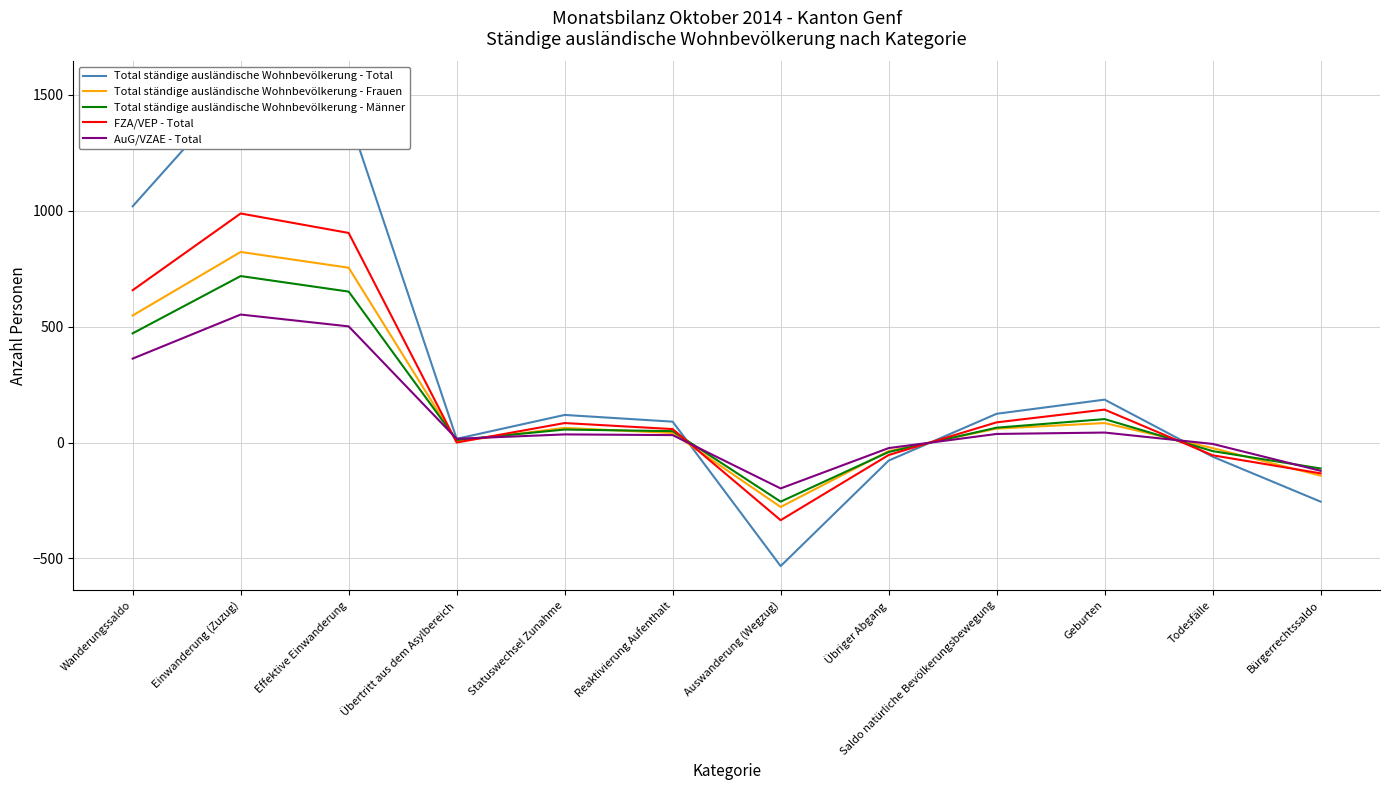

Reading left to right, what are all the values shown in this chart?

Total ständige ausländische Wohnbevölkerung - Total: 1019	1540	1405	16	119	90	-533	-78	124	185	-61	-255
Total ständige ausländische Wohnbevölkerung - Frauen: 548	822	754	5	63	41	-278	-37	60	84	-24	-143
Total ständige ausländische Wohnbevölkerung - Männer: 471	718	651	11	56	49	-255	-41	64	101	-37	-112
FZA/VEP - Total: 657	988	904	0	84	58	-335	-54	87	142	-55	-133
AuG/VZAE - Total: 362	552	501	16	35	32	-198	-24	37	43	-6	-122